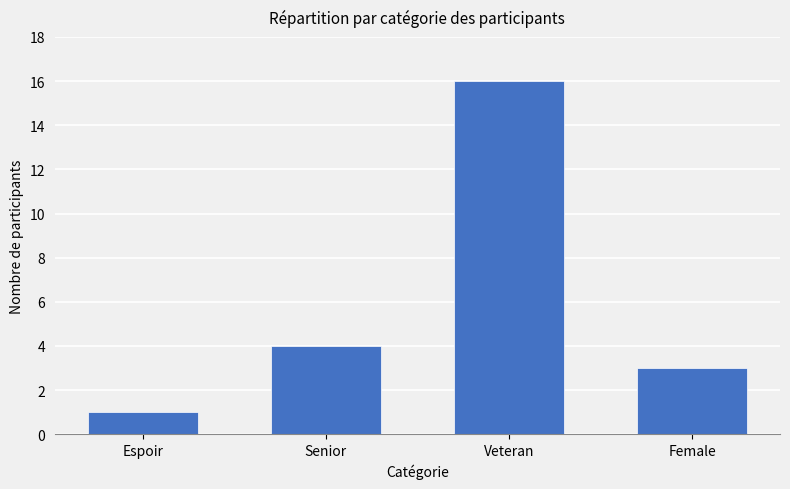

The chart shows a value of 3 at Female. True or false?

True